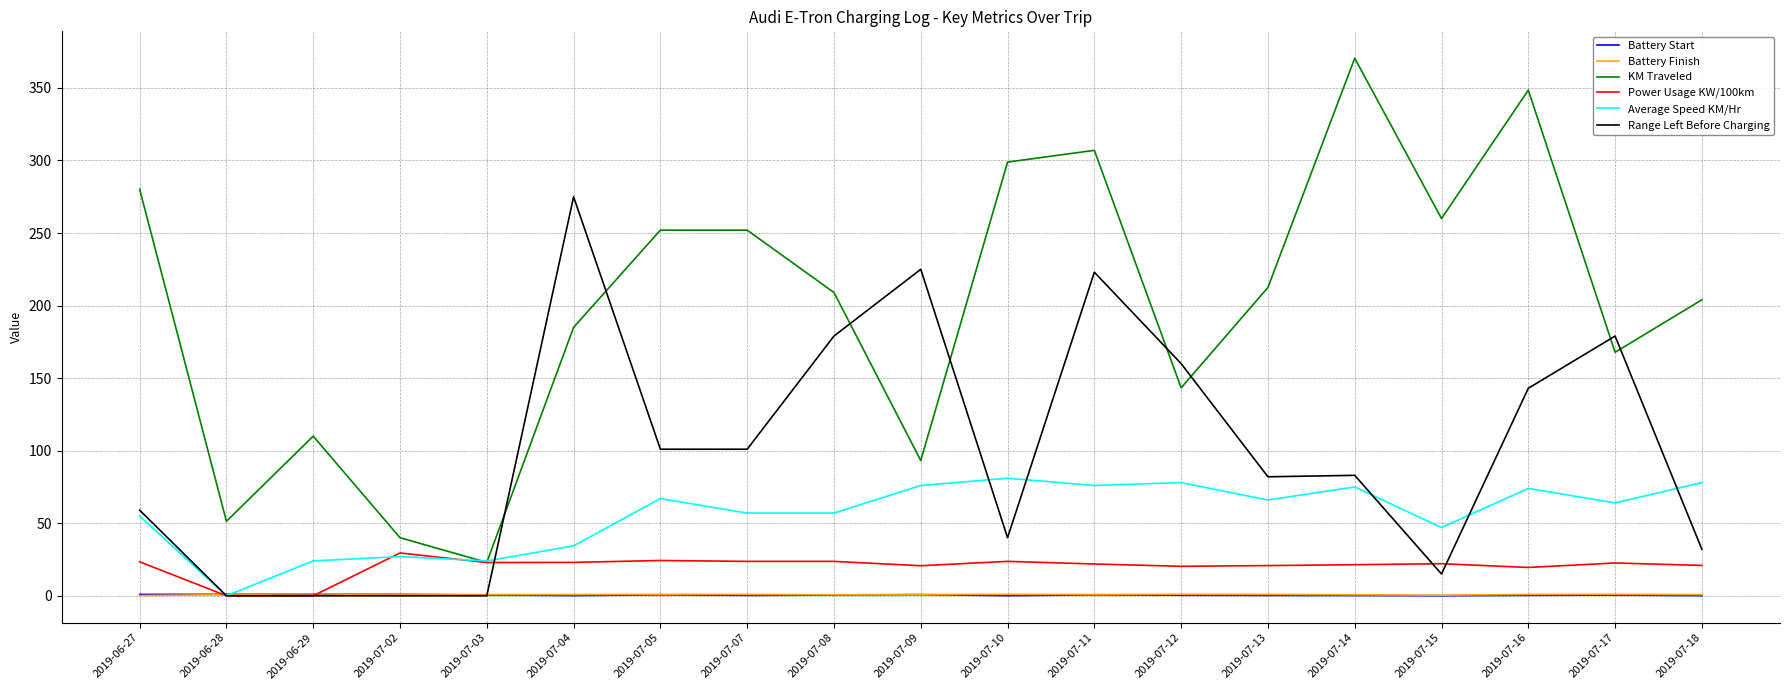

What position from the right is 2019-07-07?

12